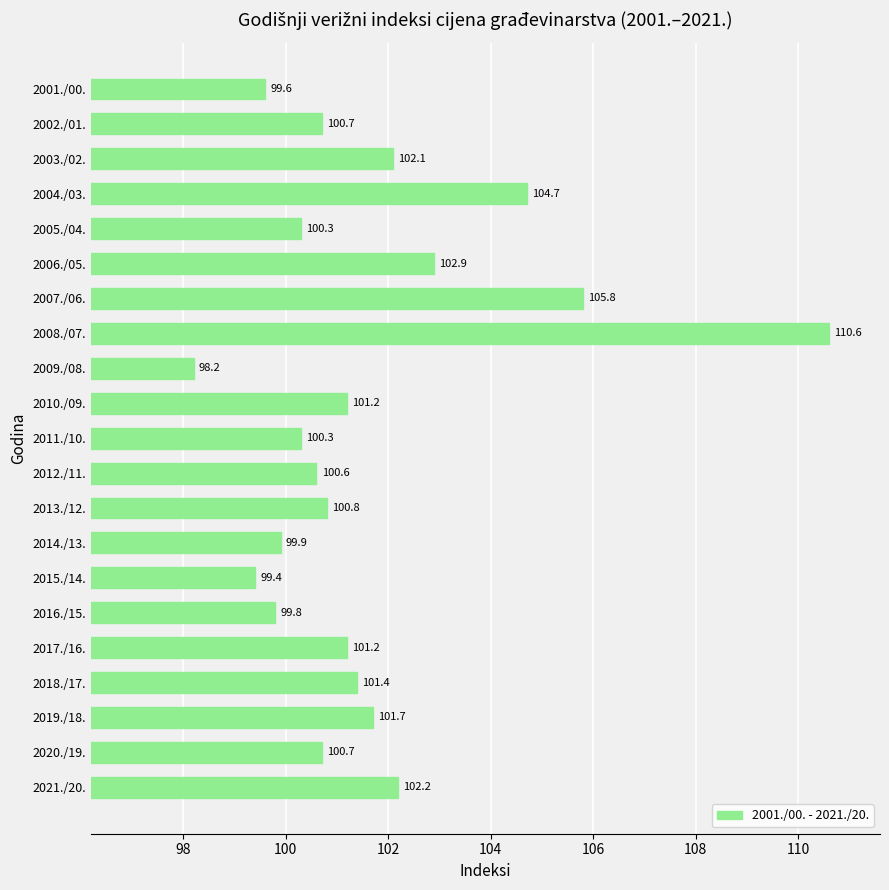

How many data points are less than 100?

5